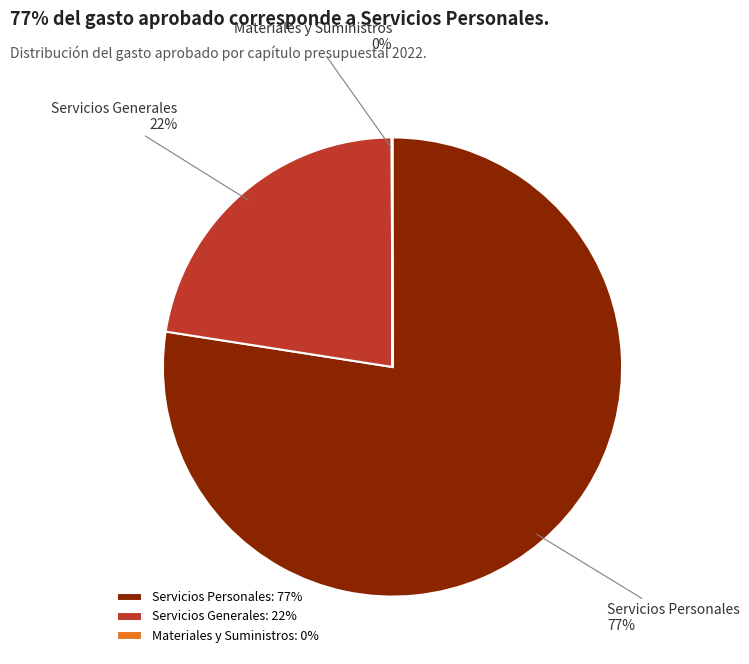

Between Servicios Personales and Servicios Generales, which is larger?

Servicios Personales